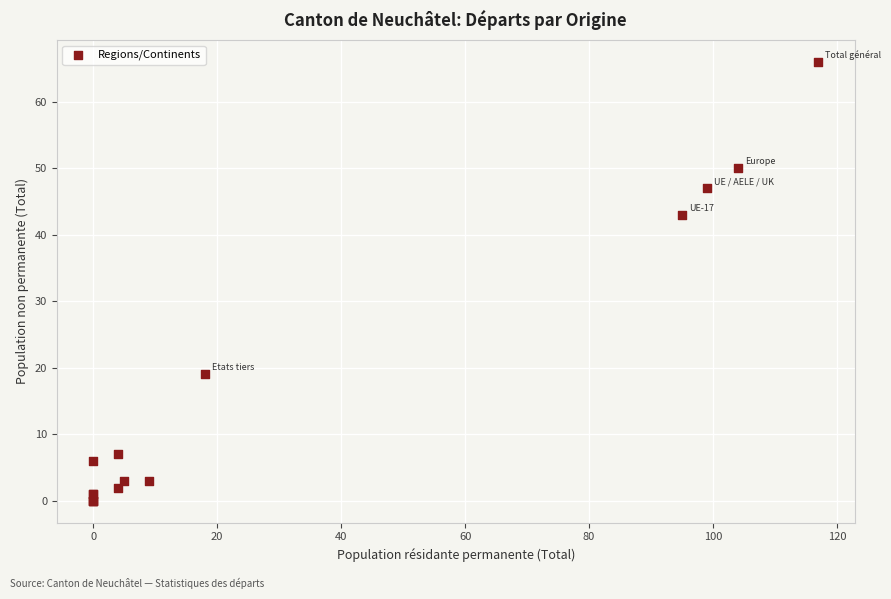

What Y value in the scatter plot is closest to 33?

43